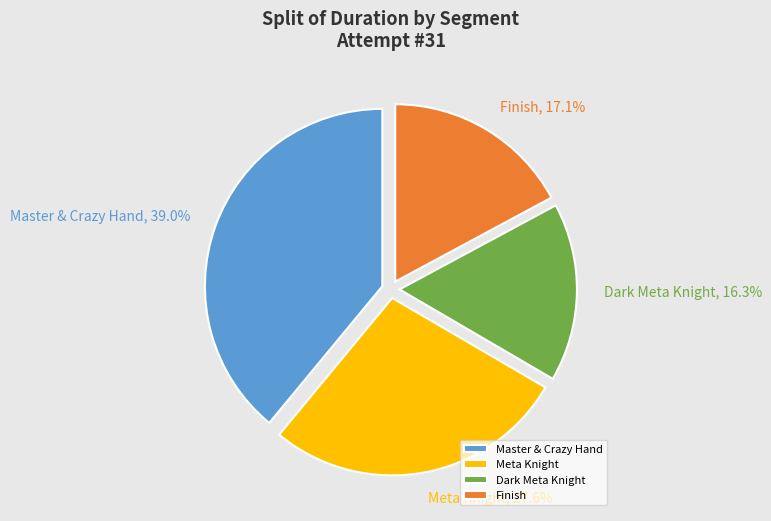

To the nearest percent, what portion does Meta Knight represent?

28%